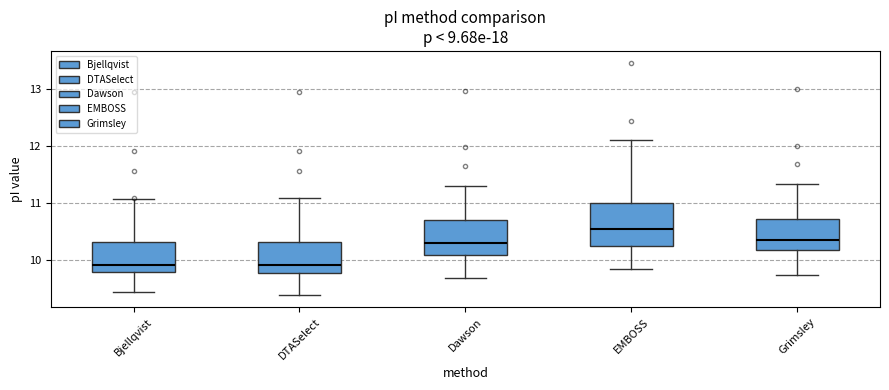

Where is the upper edge of the box for EMBOSS on the y-axis? The values are not printed on the chart, so give them approximately, as read against the axis.

11.0